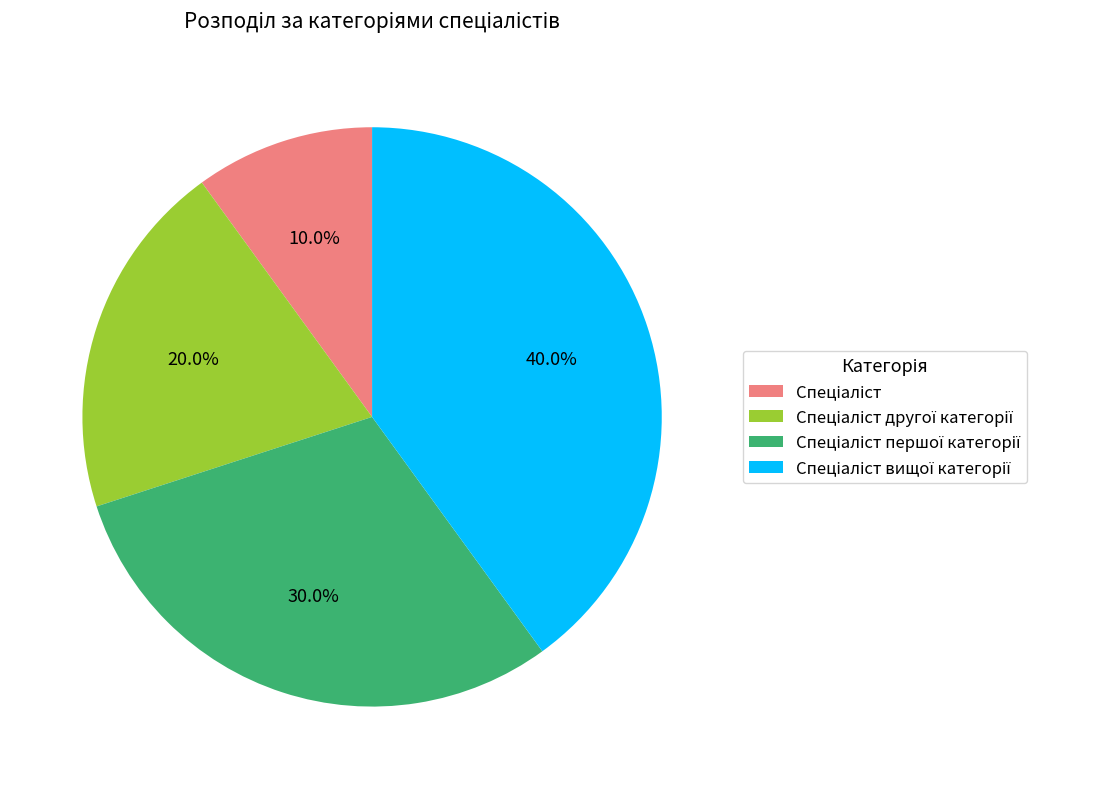

Does any single category account for the majority?

No